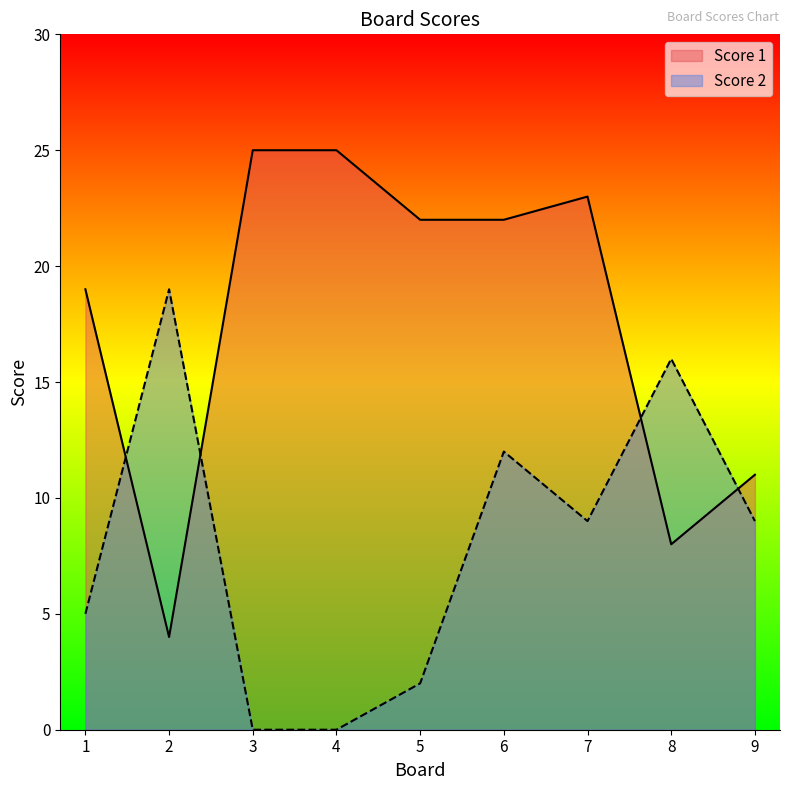

What is the spread (max minus min) of values at 7?

14